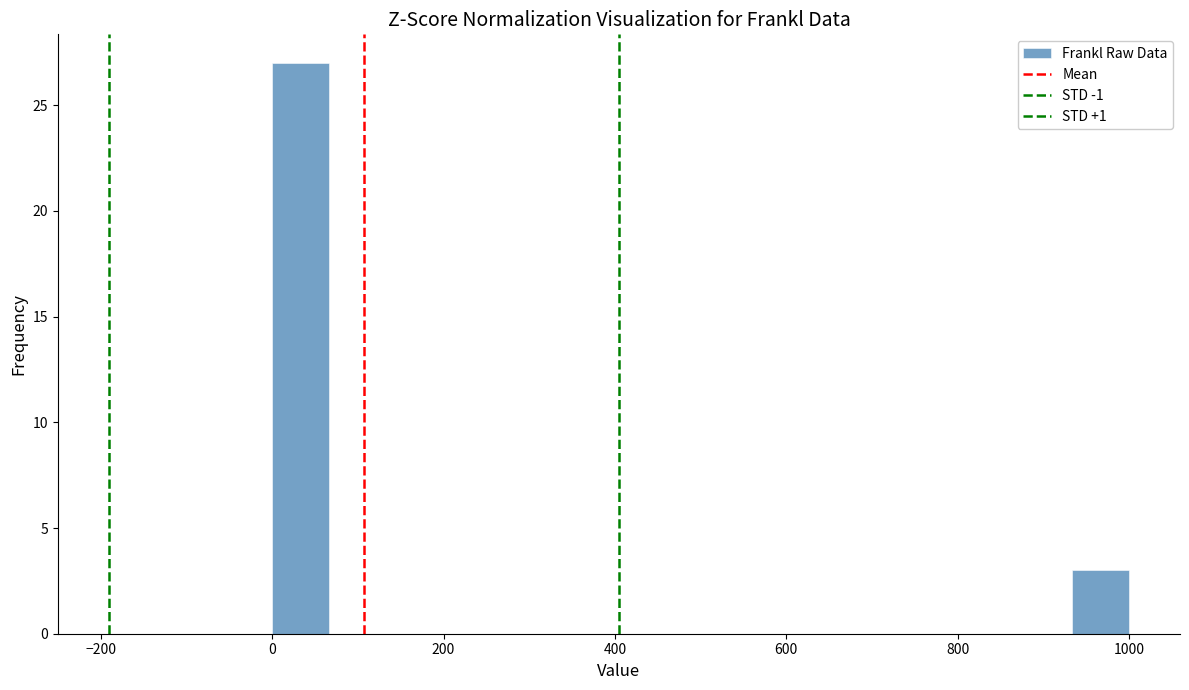

Read against the x-axis, roughly where is the centre of the tallest bar?

40